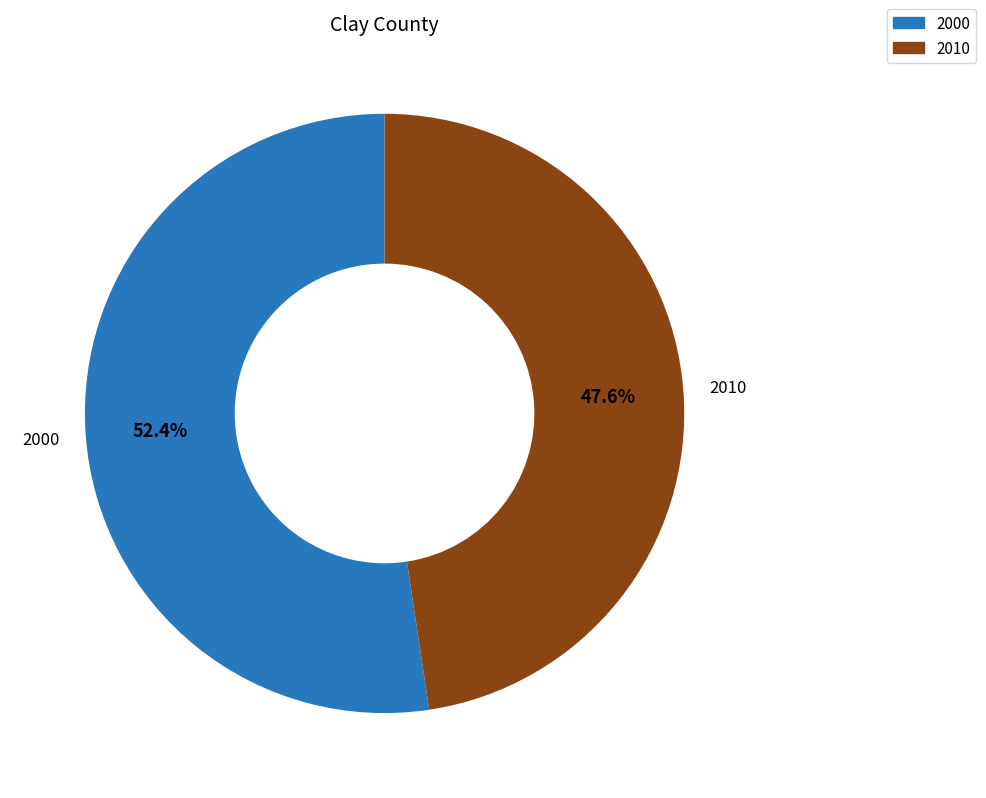

How many segments does this pie chart have?

2